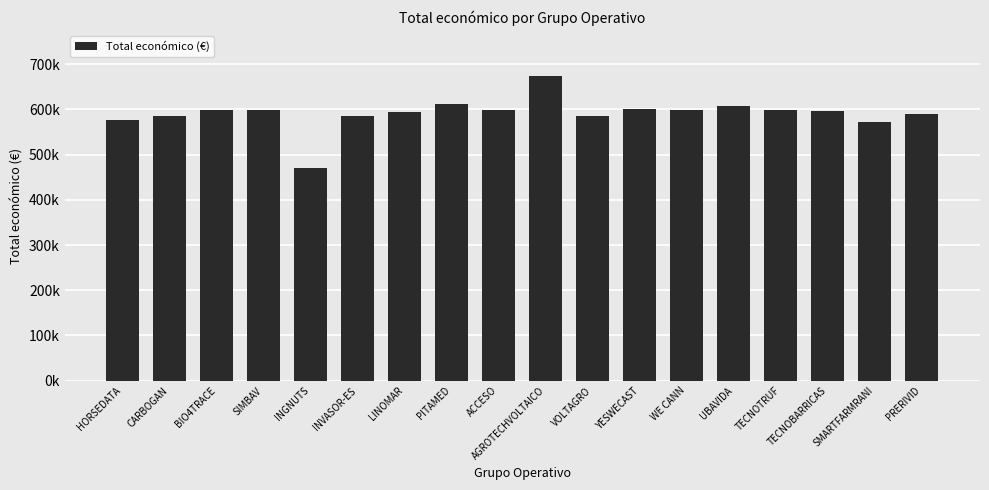

What is the label of the 10th bar from the left?

AGROTECHVOLTAICO